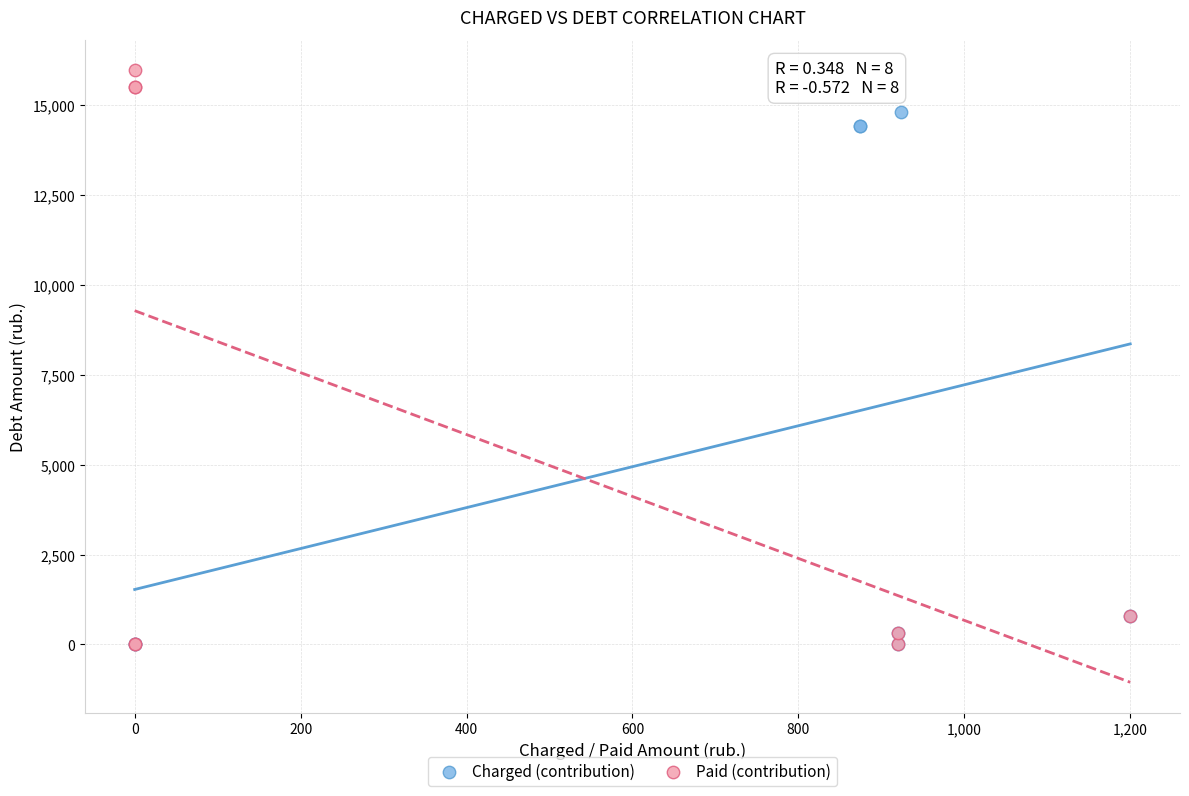

Which series has the largest Y range (max minus min)?

Paid (contribution)